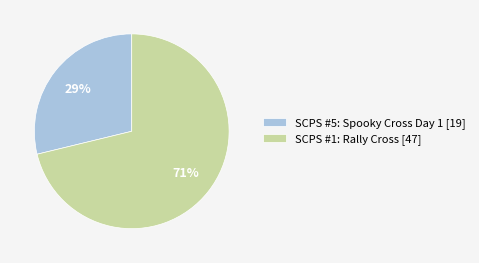

How many slices are in this pie chart?

2